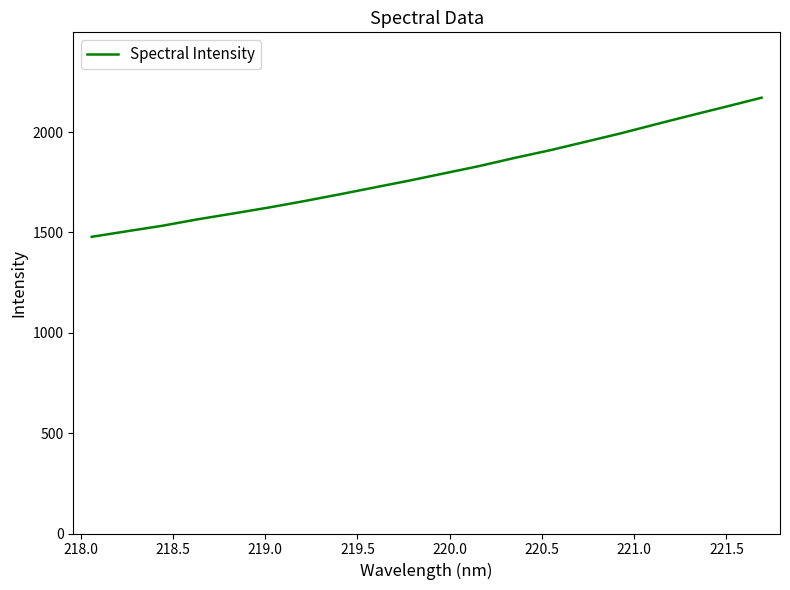

What is the greatest value displayed?

2170.9